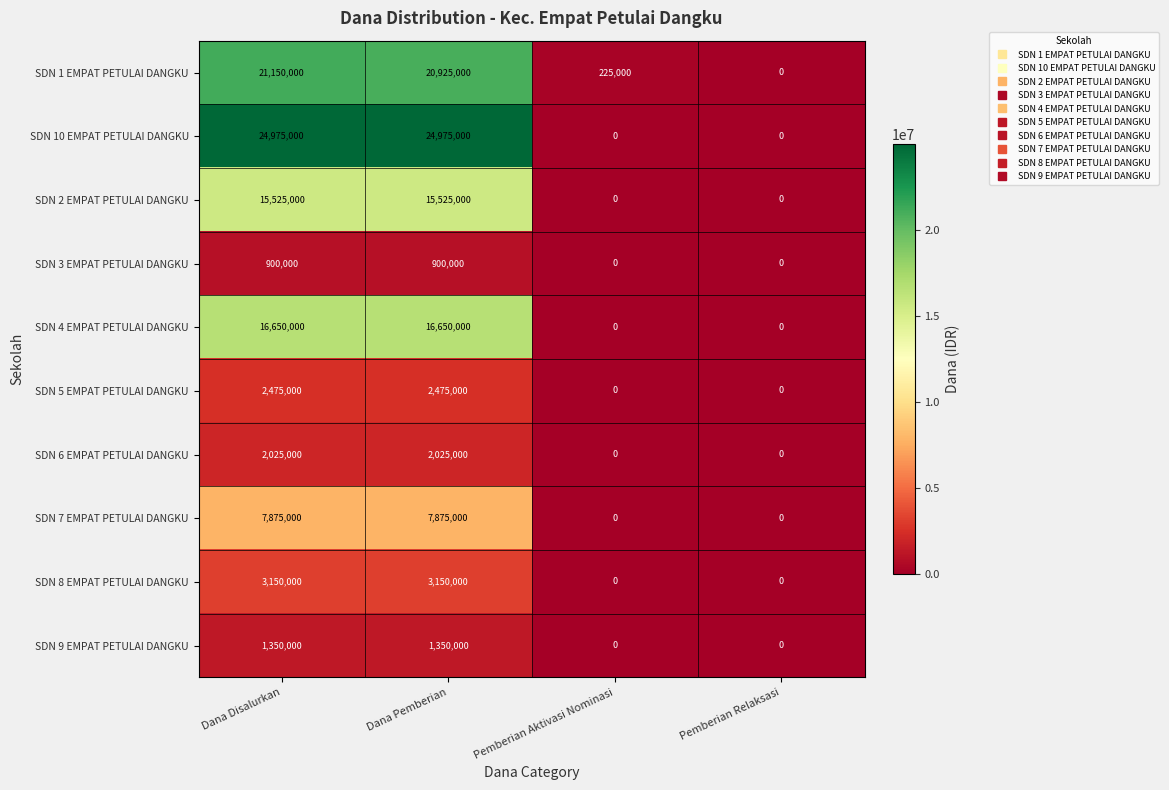

What is the greatest value displayed?

24975000